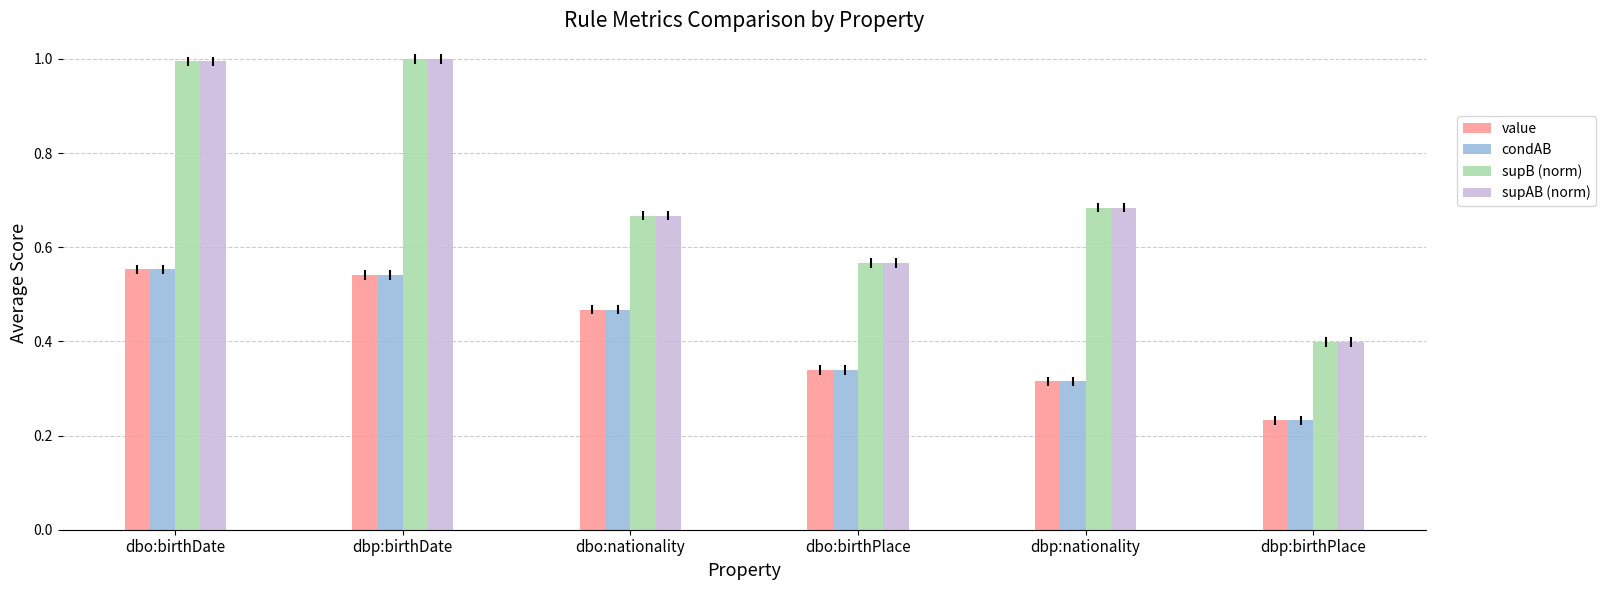

Where is supB (norm) nearest to the value 0?

dbp:birthPlace